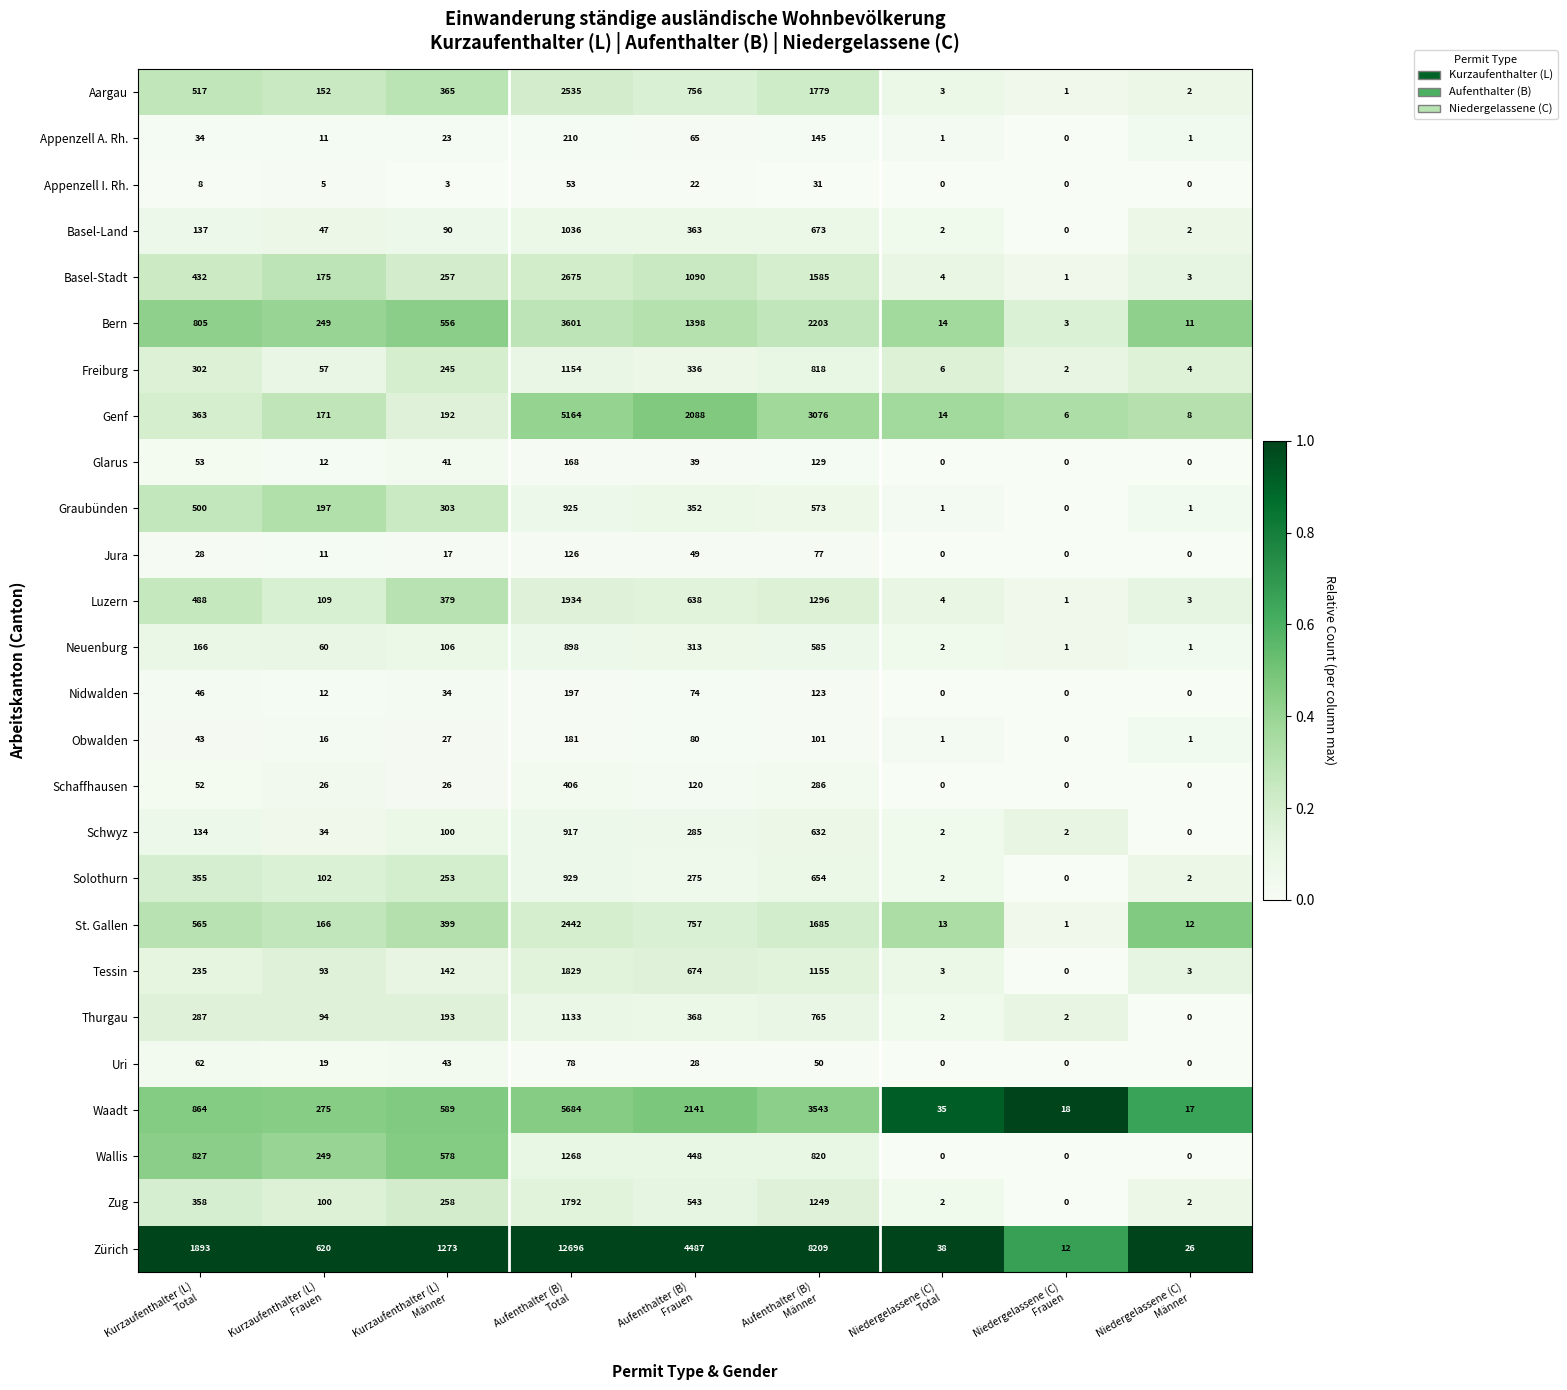

At how many categories does at least one series exceed 2899?

3